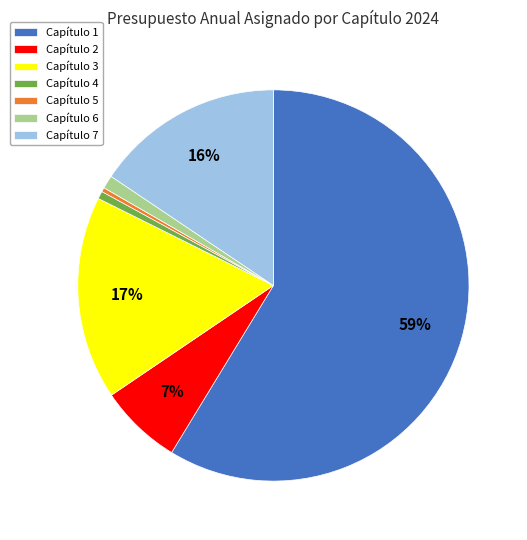

Combined, do Capítulo 5 and Capítulo 2 account for over 50%?

No